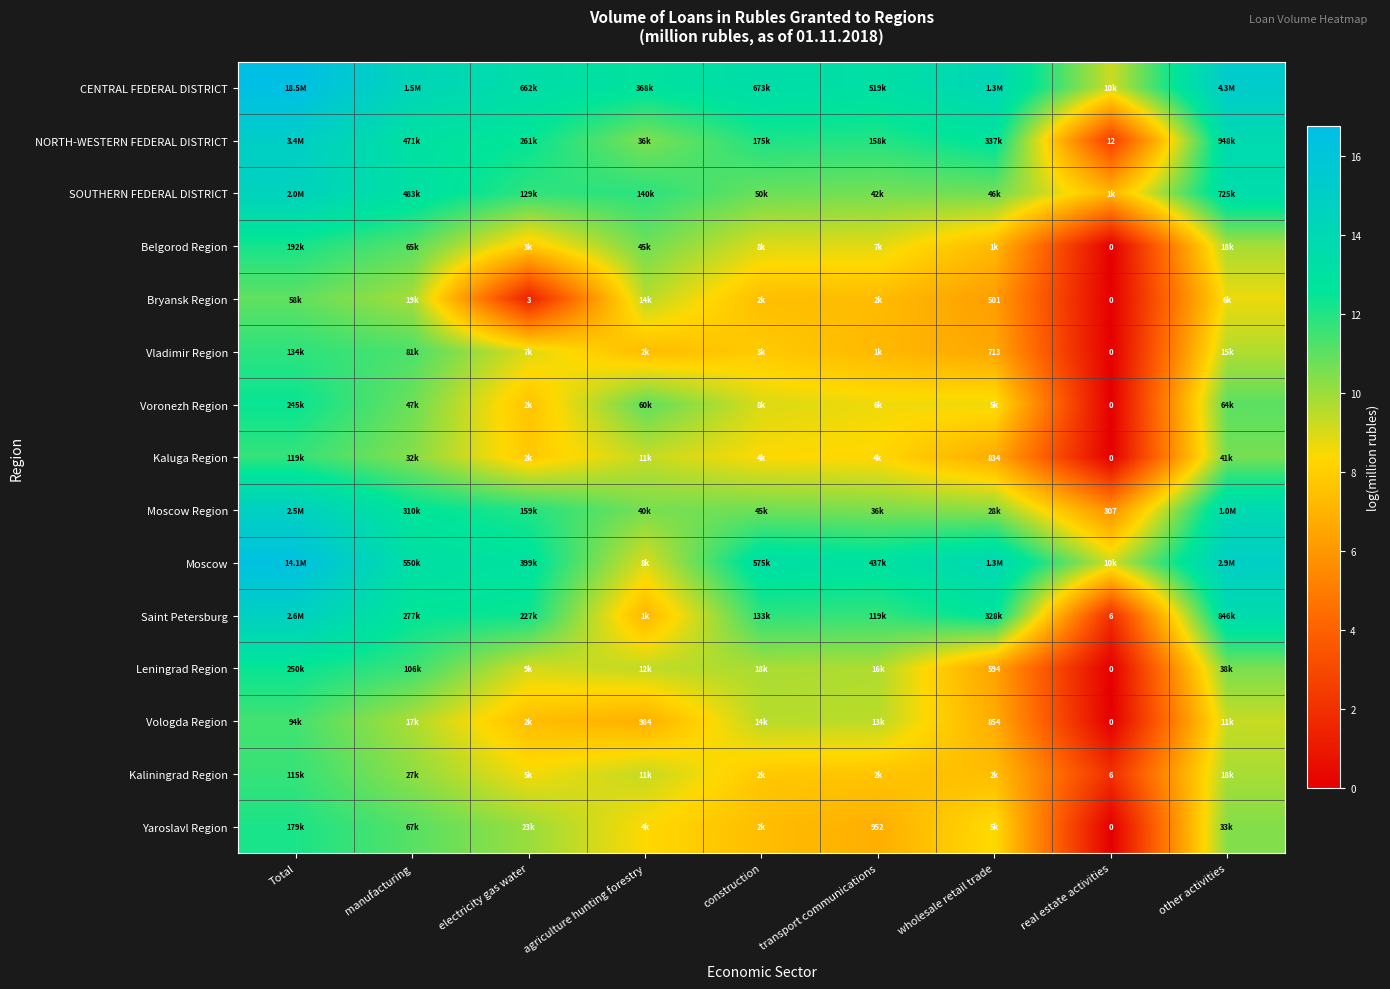

Is it true that Leningrad Region equals 2.5 at electricity gas water?

False